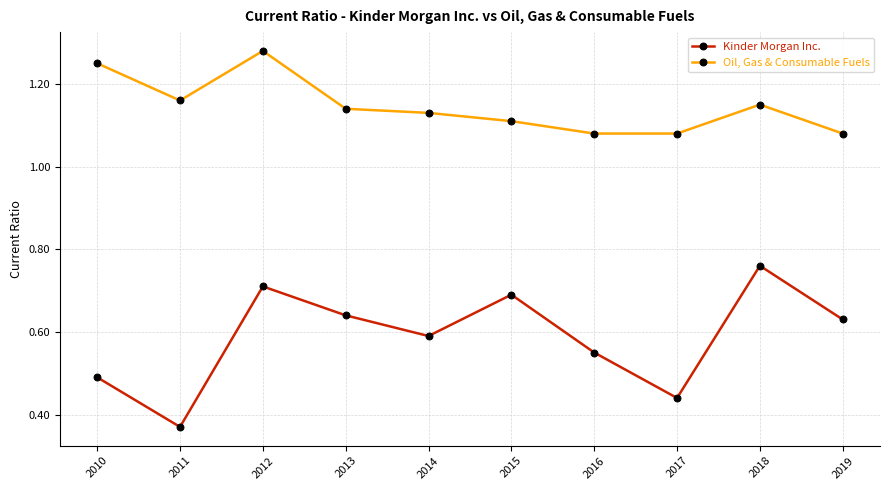

True or false: Kinder Morgan Inc. and Oil, Gas & Consumable Fuels intersect in this chart.

False